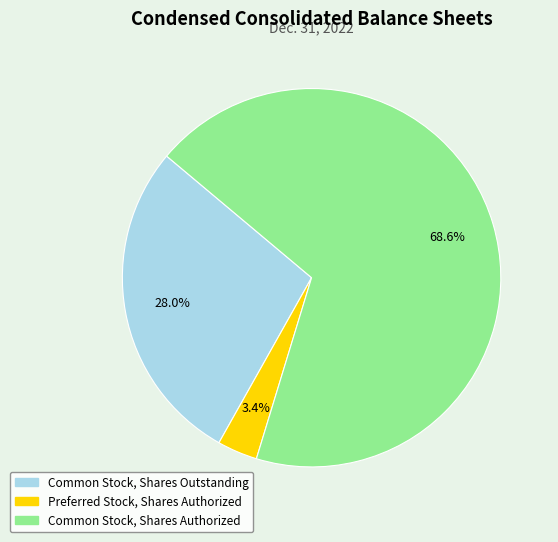

Is the sum of Common Stock, Shares Authorized and Common Stock, Shares Outstanding greater than half?

Yes